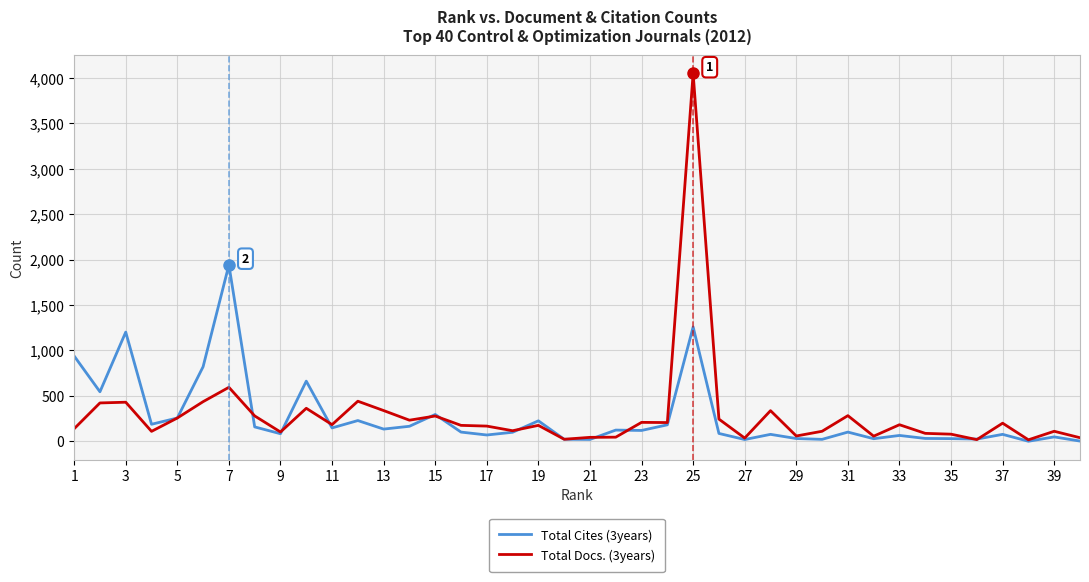

Which series has the largest range (max minus min)?

Total Docs. (3years)